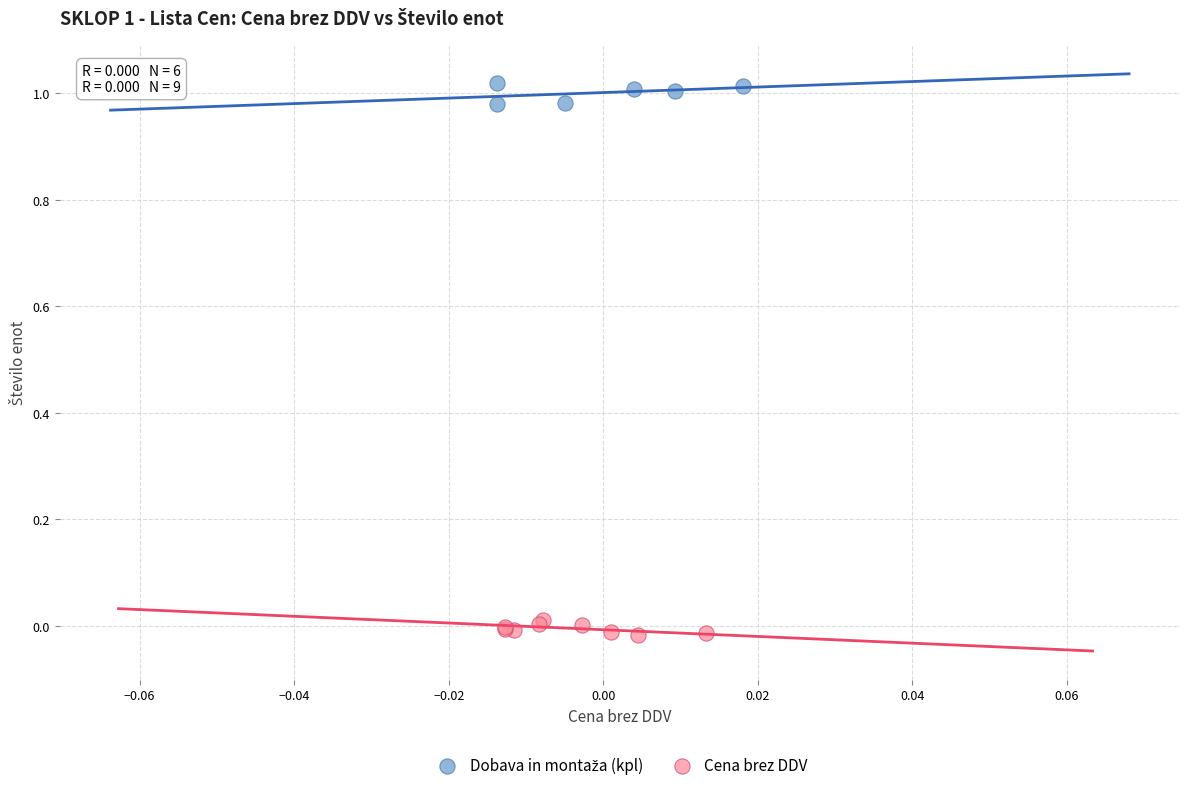

Which series reaches the minimum Y coordinate?

Cena brez DDV